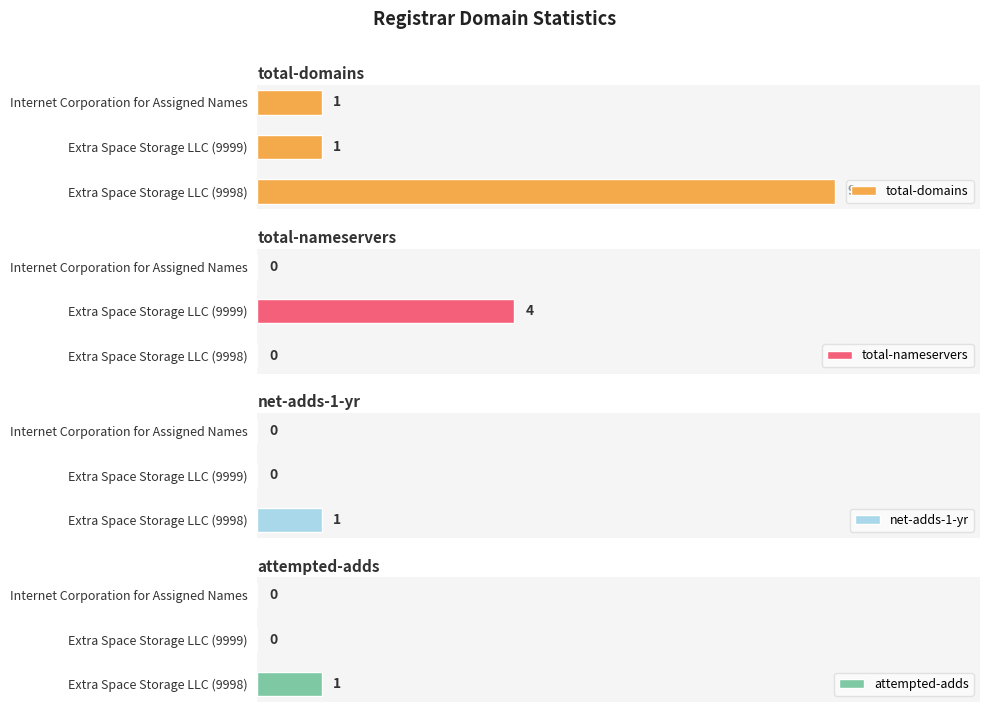

The value of total-nameservers at Extra Space Storage LLC (9999) is 7. True or false?

False